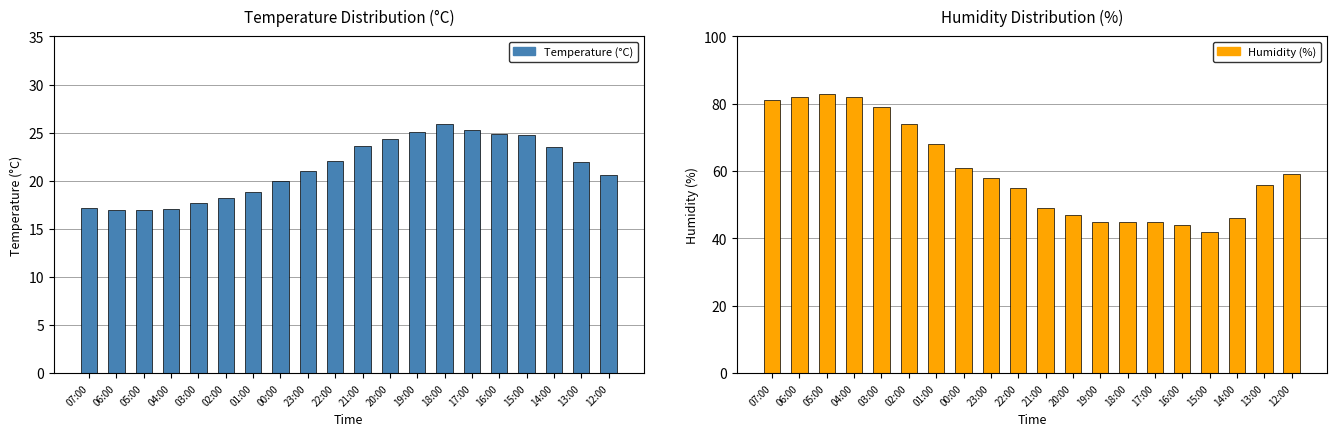

What is the lowest value of the Temperature (°C) series?

17.0